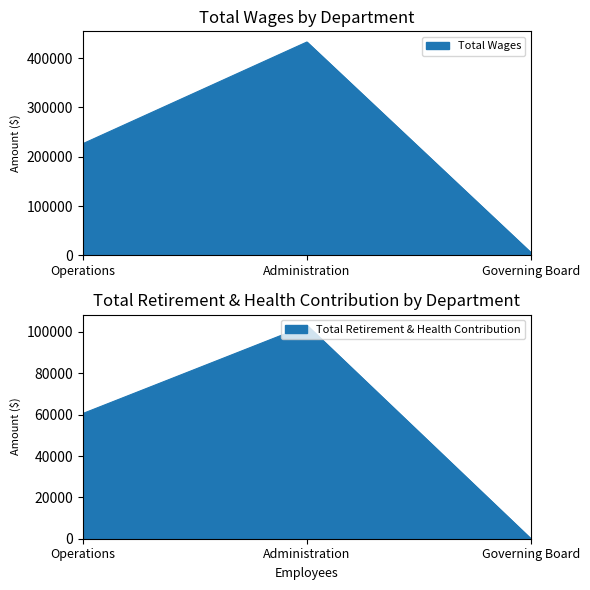

What is the difference between the highest and lowest values at Governing Board?

5900